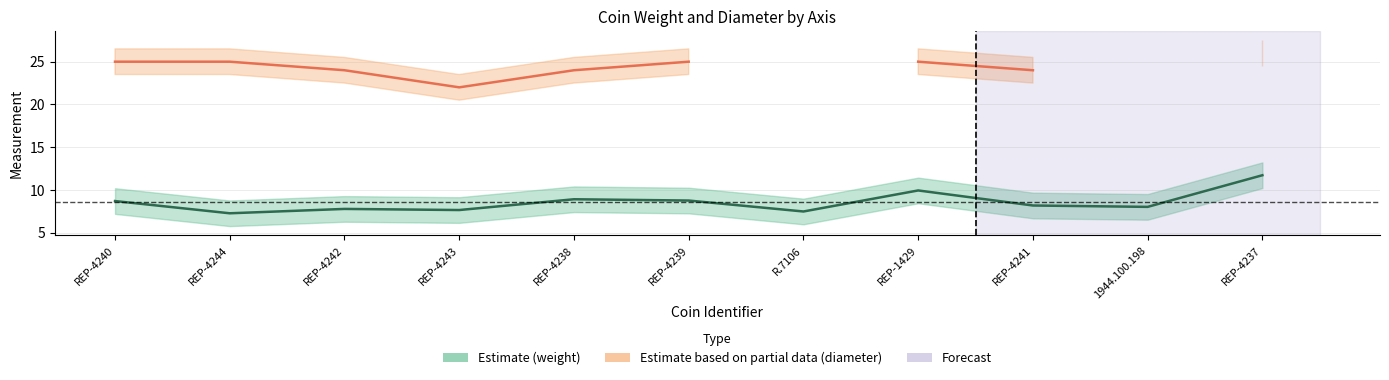

What position from the right is REP-4238?

7